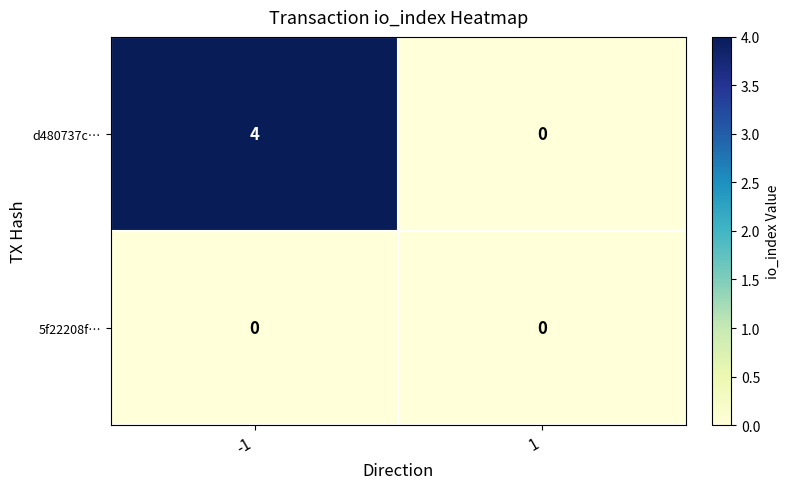

Reading right to left, what are all the values shown in this chart?

d480737c…: 0	4
5f22208f…: 0	0